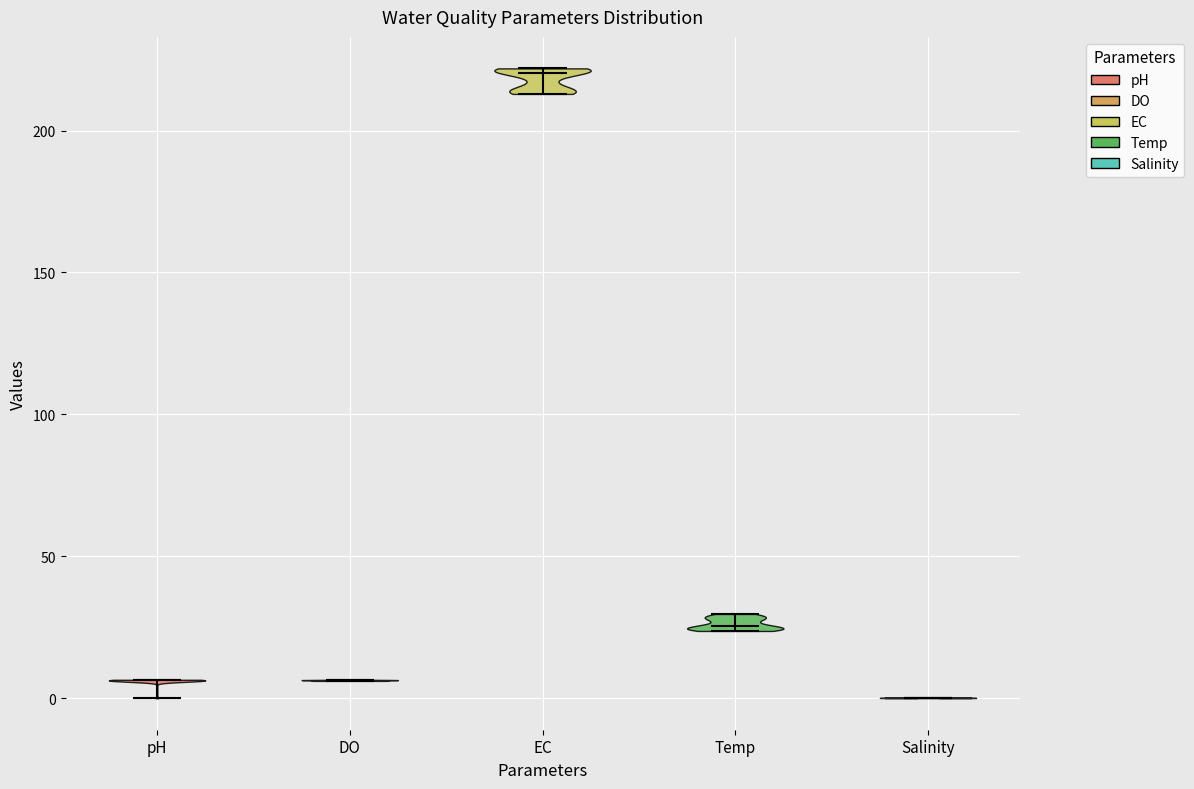

Reading left to right, read every violin against the y-axis: where its median line is, and the lowest and highest points it reaches. The values are not printed on the chart, so give them approximately, as read against the axis.

pH: median line 5, lowest point 0, highest point 5
DO: median line 5, lowest point 5, highest point 5
EC: median line 220, lowest point 215, highest point 220
Temp: median line 25, lowest point 25, highest point 30
Salinity: median line 0, lowest point 0, highest point 0